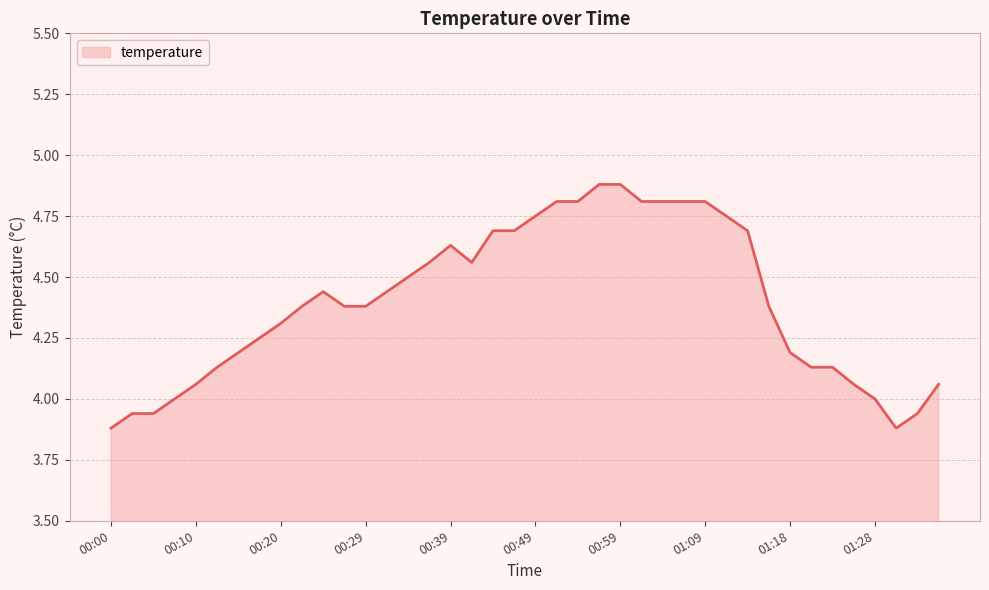

What is the difference between the maximum and minimum values?

1.0